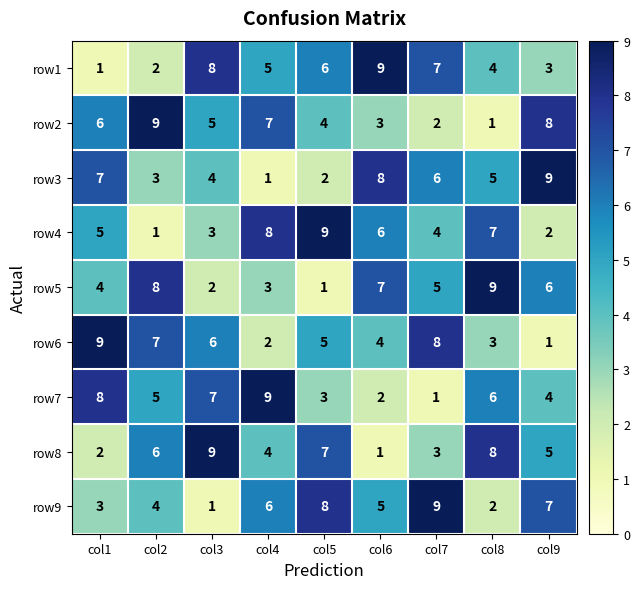

At col6, list the series in order from largest to smallest.

row1, row3, row5, row4, row9, row6, row2, row7, row8